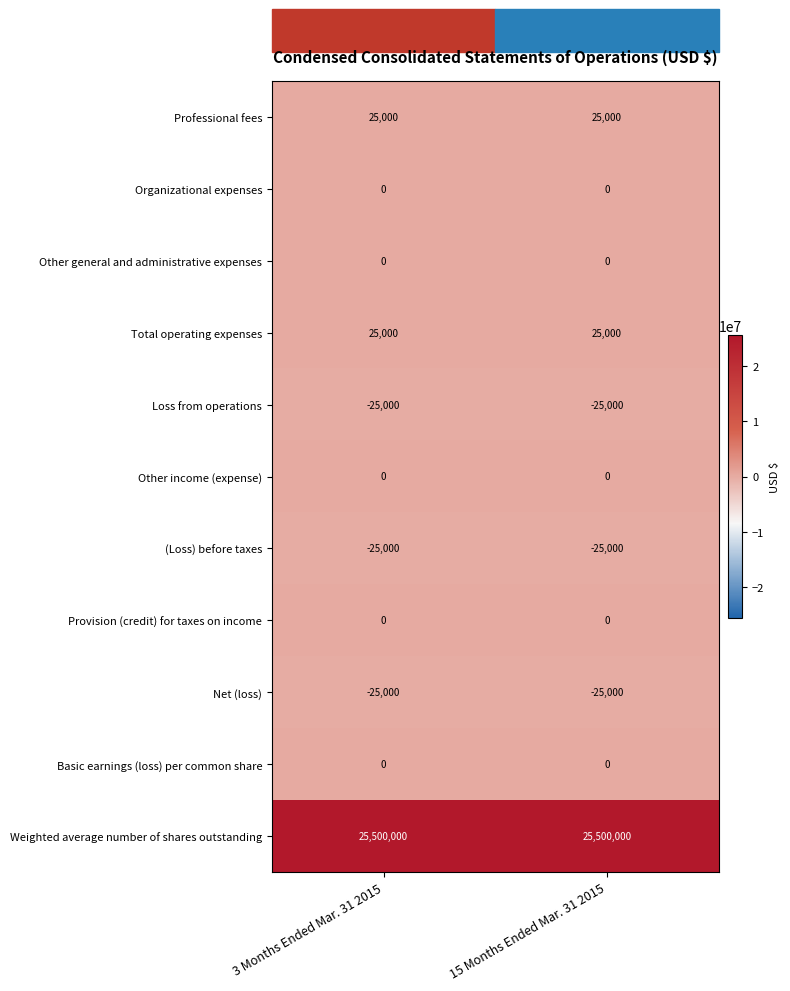

What is the difference between the highest and lowest values at 15 Months Ended Mar. 31 2015?

25525000